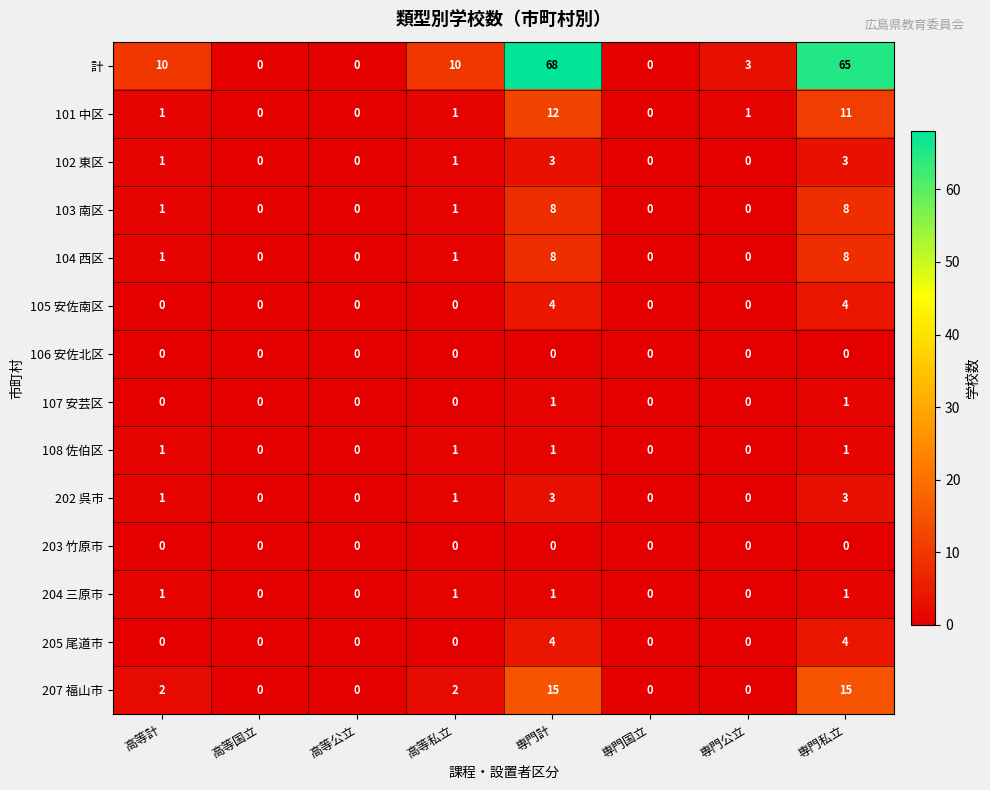

Which series has the largest range (max minus min)?

計